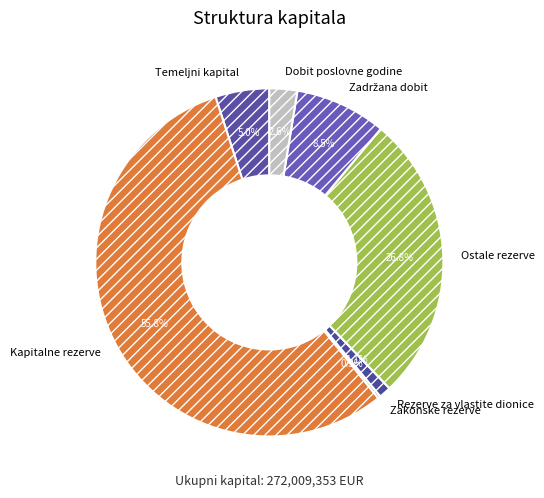

Do Rezerve za vlastite dionice and Temeljni kapital together represent more than half of the pie?

No